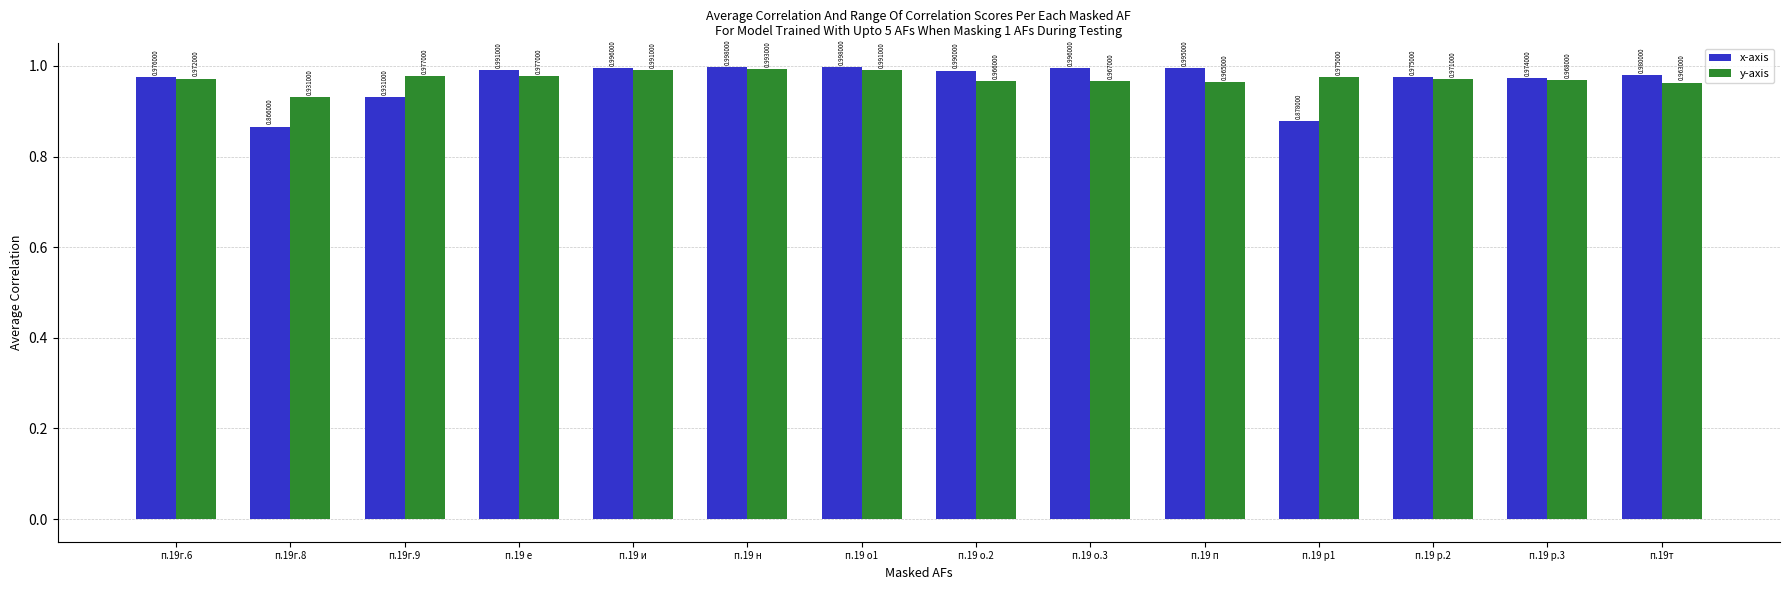

Which series has the largest range (max minus min)?

x-axis